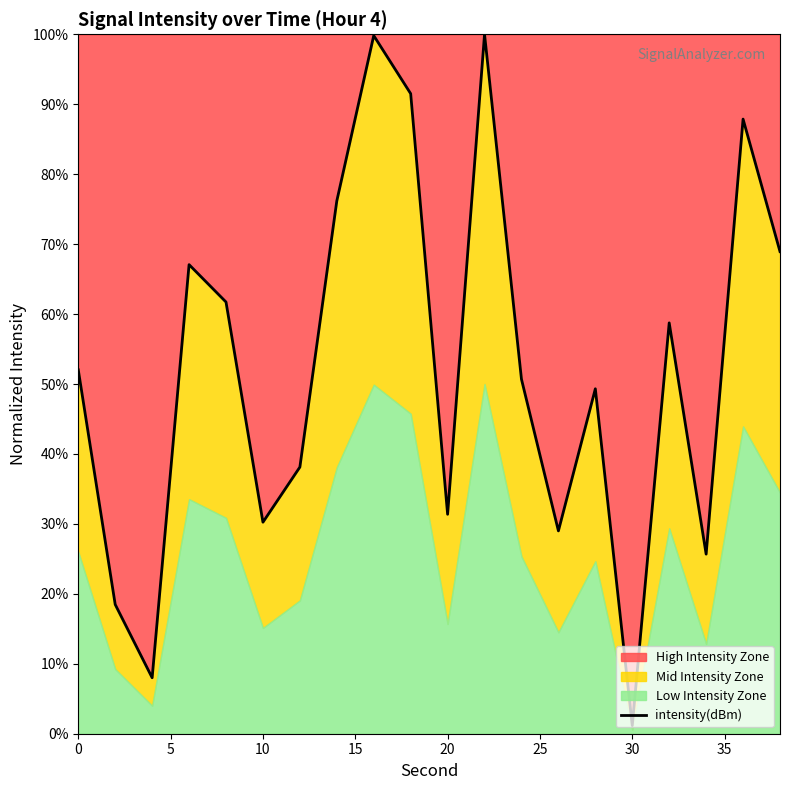

The High Intensity Zone series shows 1.2 at 30. True or false?

True